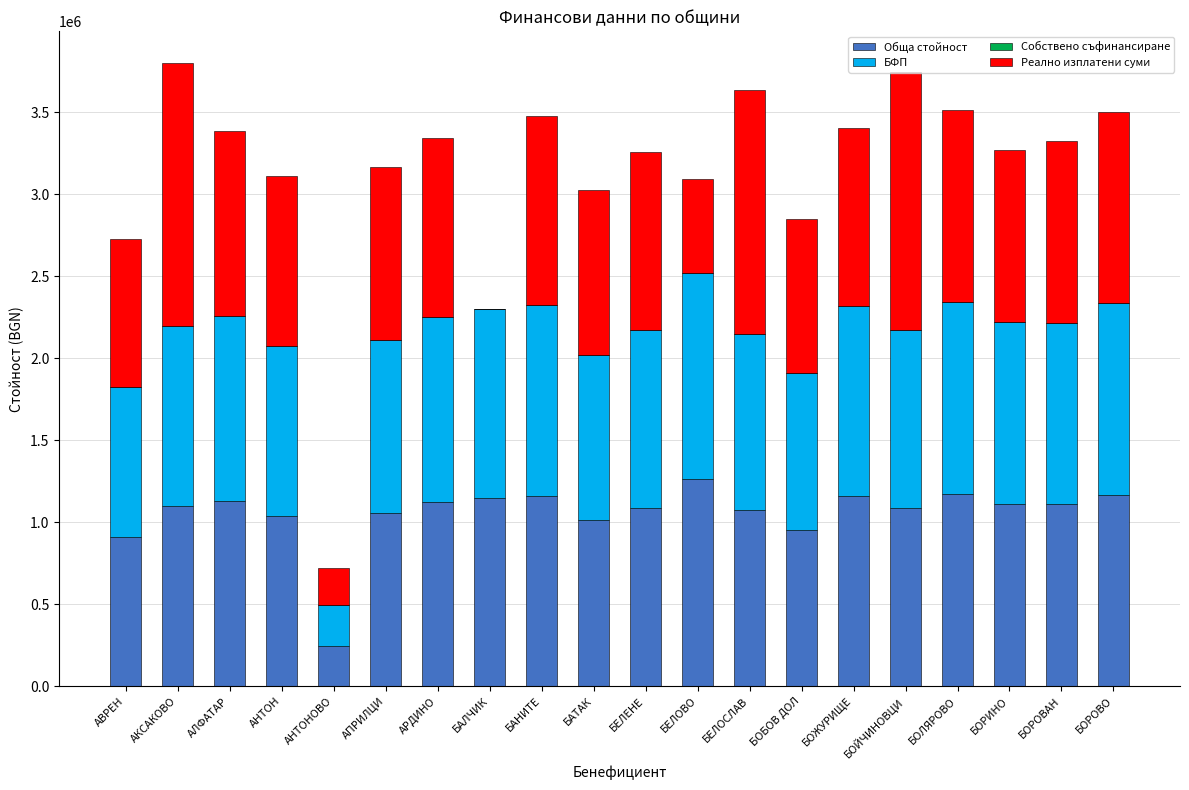

At which label does Обща стойност reach its peak?

БЕЛОВО